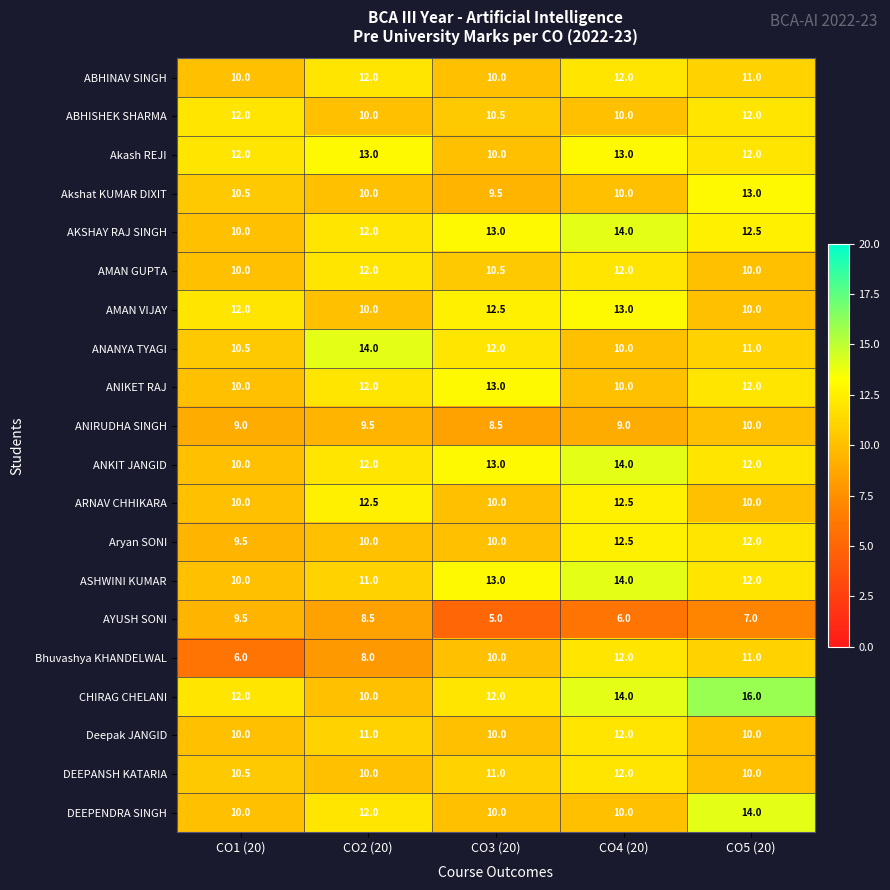

How many ANANYA TYAGI values are between 10 and 12?

4